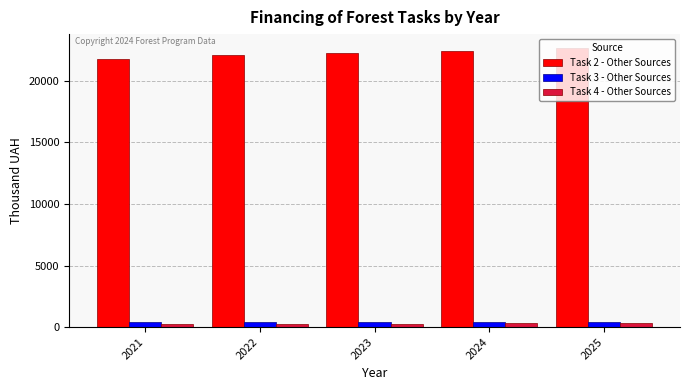

What is the maximum value shown in the chart?

22669.0